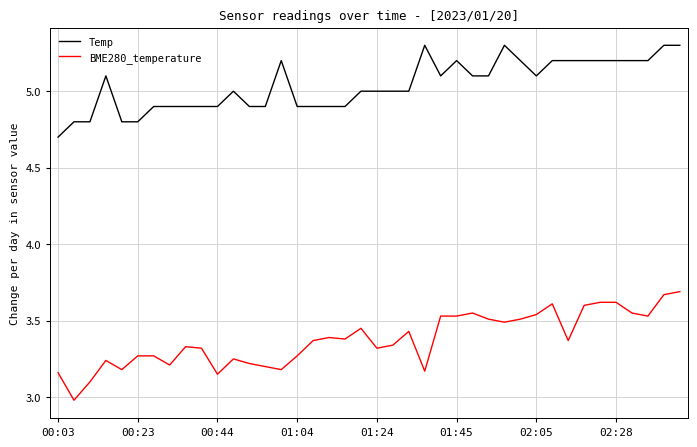

What is the minimum value for BME280_temperature?

3.0